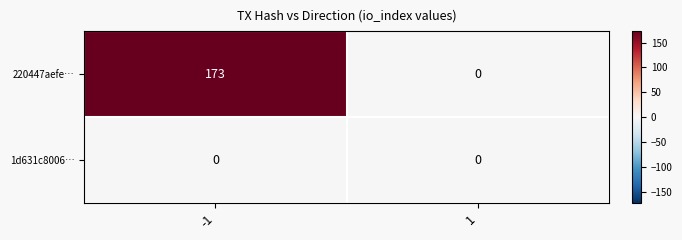

Rank the series by their average value, from highest to lowest.

220447aefe…, 1d631c8006…